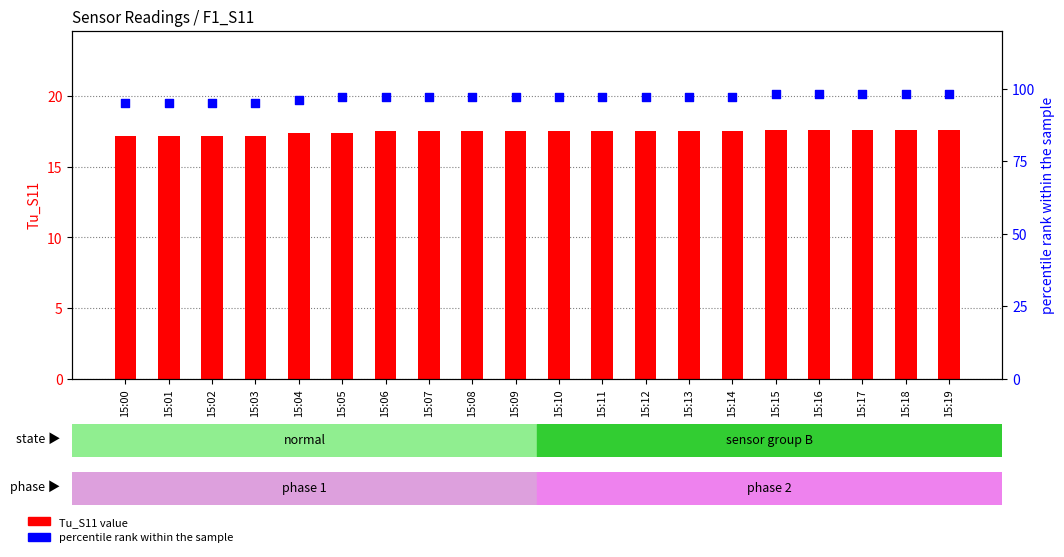

What is the total value across all series at 15:13?

114.5